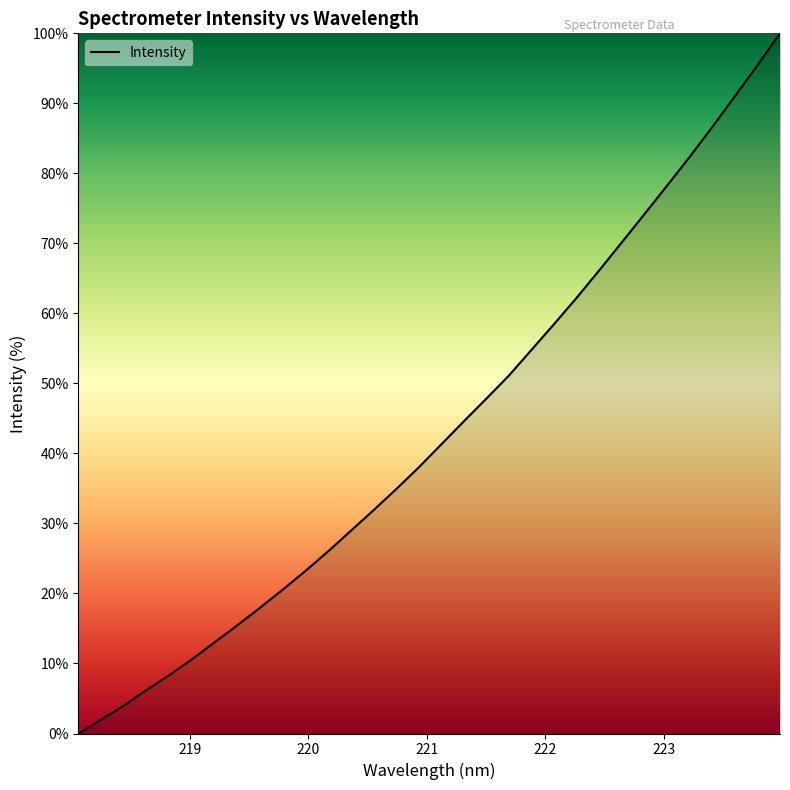

What is the maximum value shown in the chart?

100.0